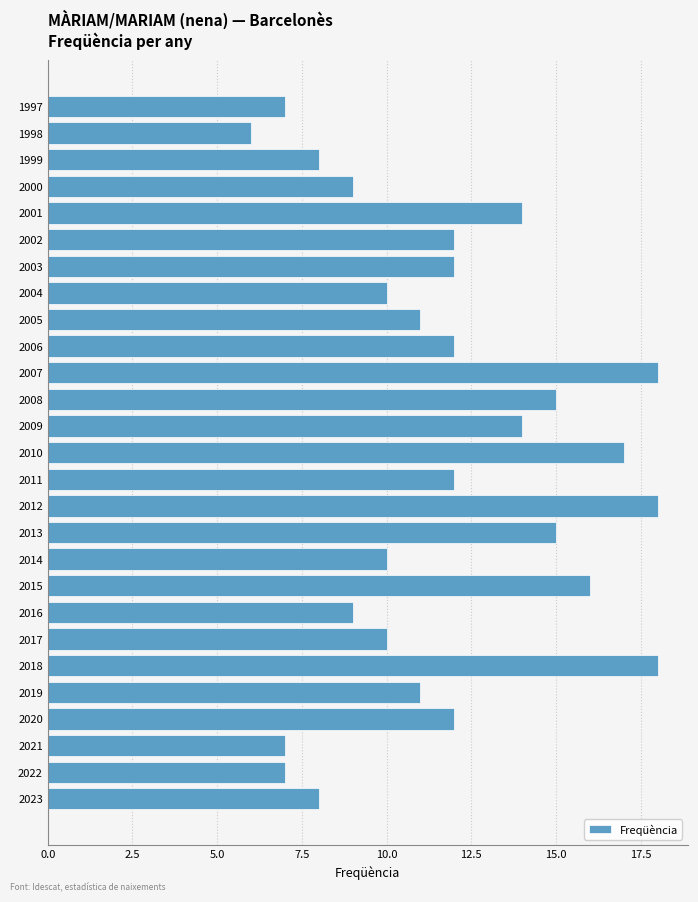

The value at 2004 is 10. True or false?

True